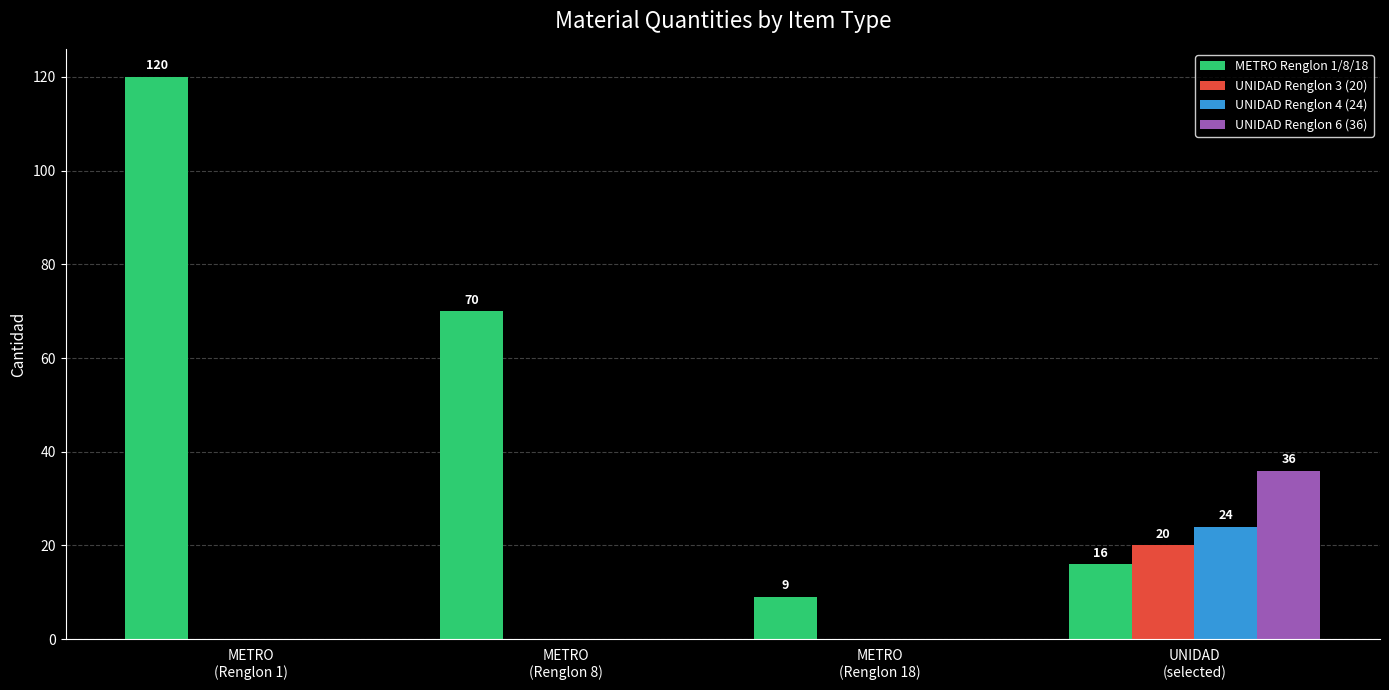

Which series has the largest total across all categories?

METRO Renglon 1/8/18